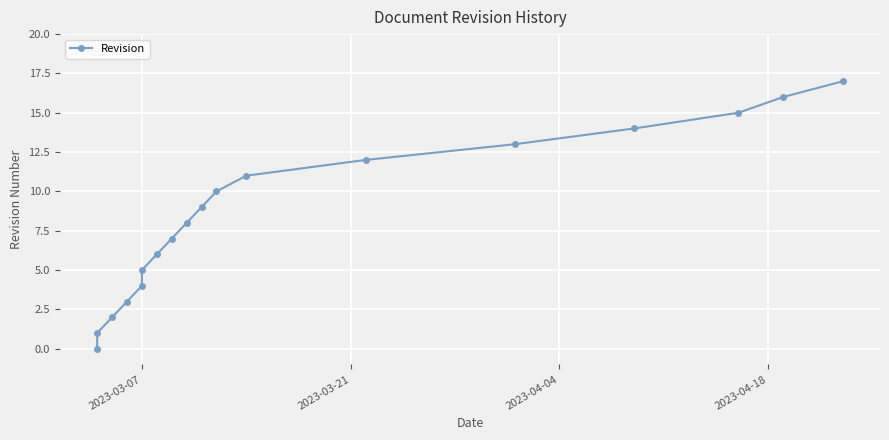

How many values exceed 9?

8